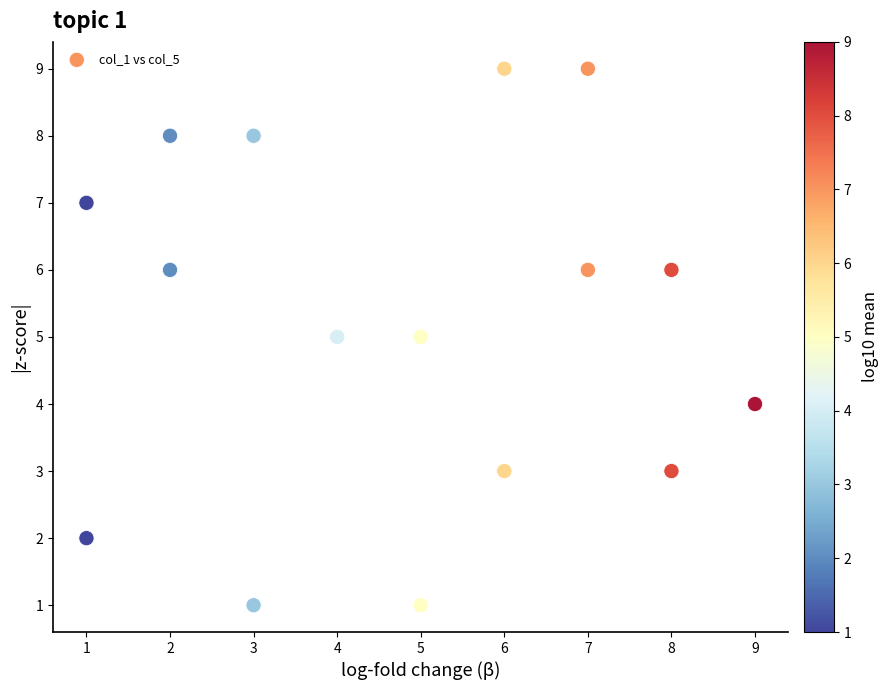

What is the range of Y values (max minus min)?

8